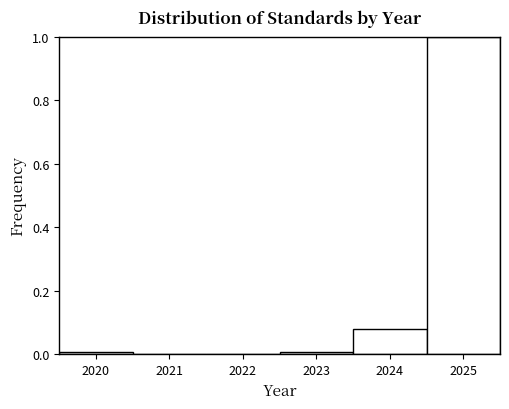

What is the height of the bar covering 2023.5 to 2024.5 on the x-axis? The values are not printed on the chart, so give them approximately, as read against the axis.

0.08